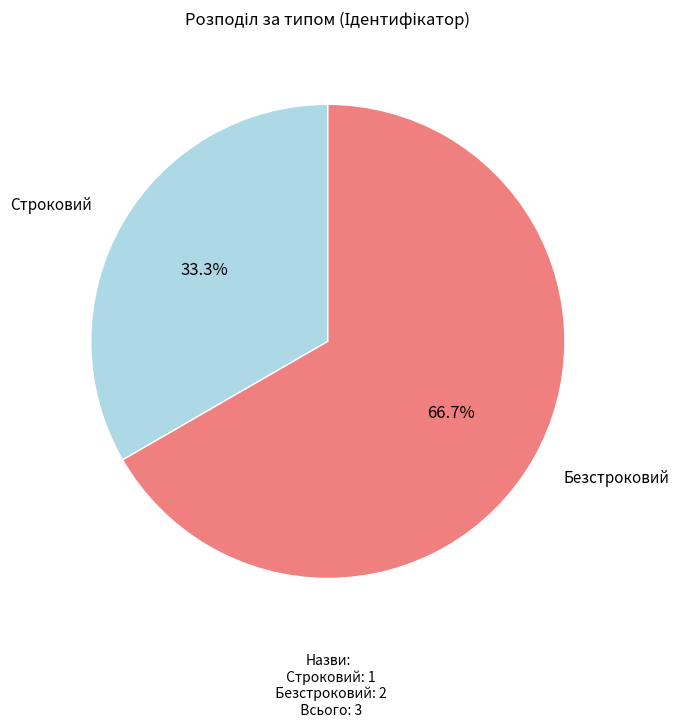

Does any single category account for the majority?

Yes